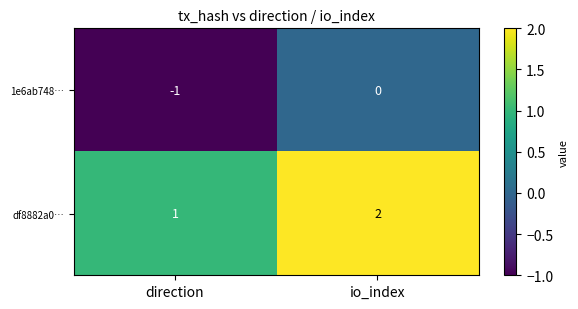

What is the sum of the df8882a0… values at direction and io_index?

3